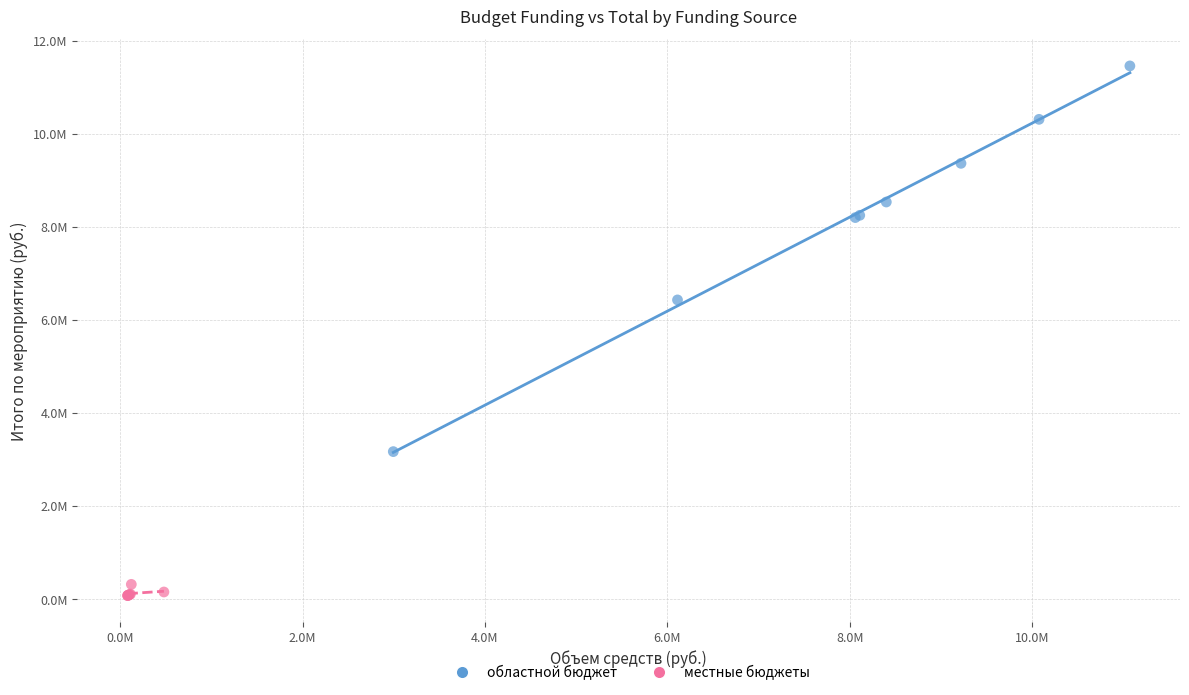

Which series contains the highest Y value?

областной бюджет